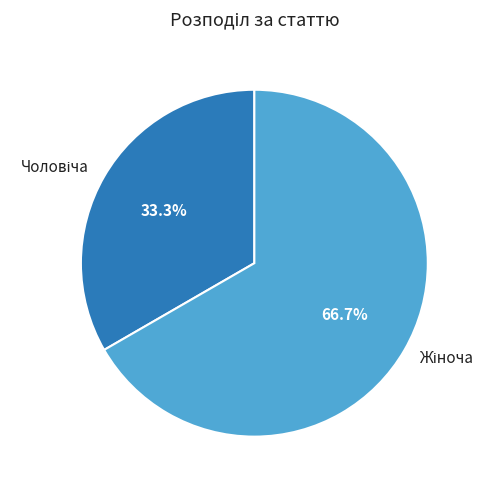

How many segments does this pie chart have?

2